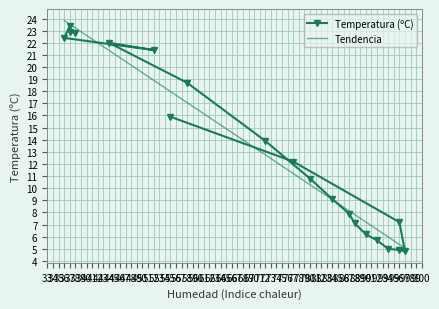

What is the difference between the second highest and minimum values?

18.1